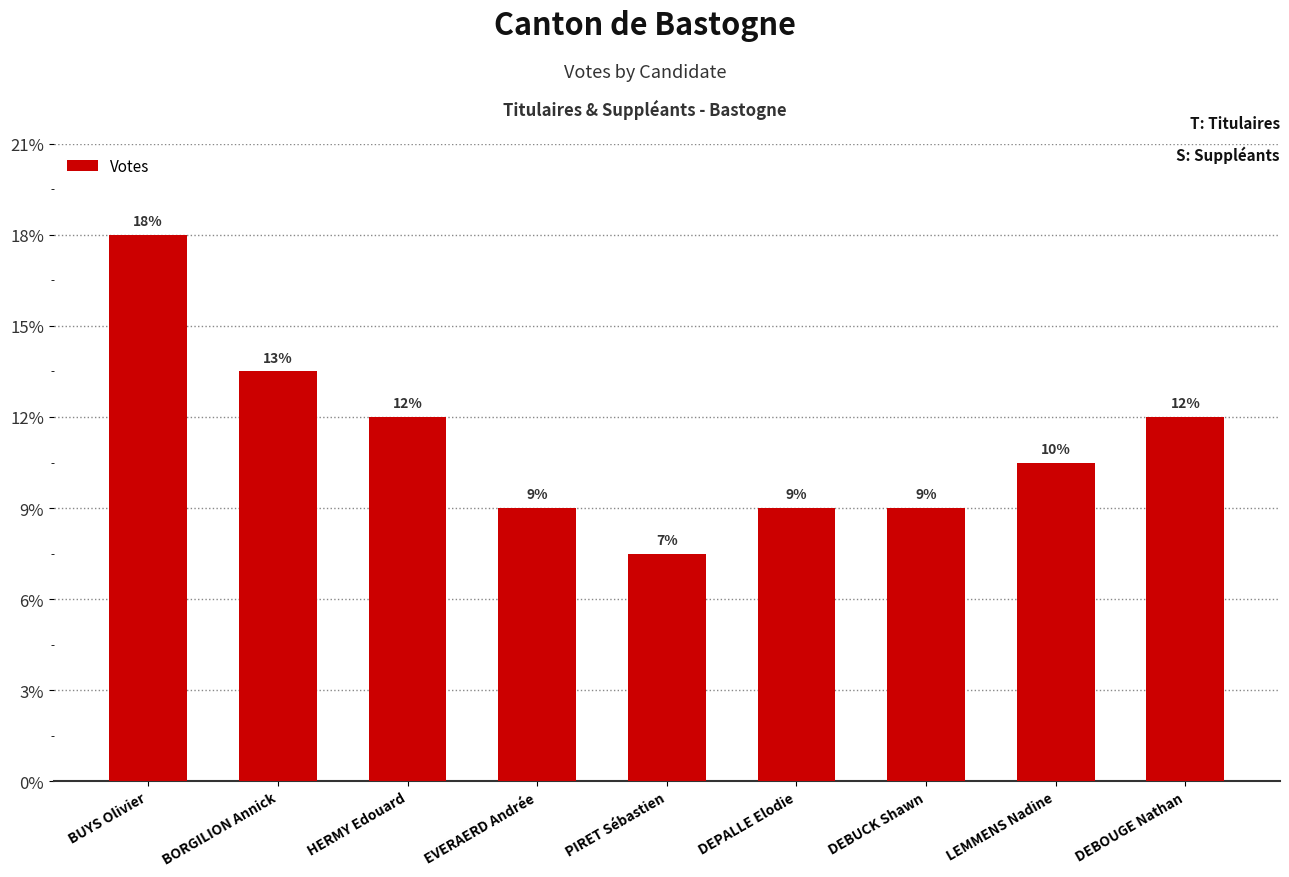

Does the chart contain any negative values?

No